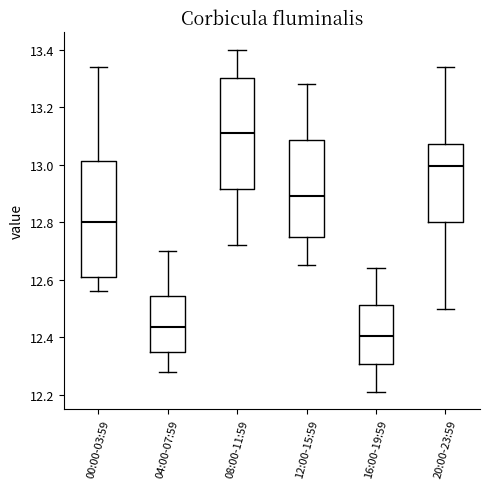

Reading left to right, transcribe this box plot: for each box, give where its median line is, the range the box spans, and where its two whiskers end, as read against the y-axis. The values are not printed on the chart, so give them approximately, as read against the axis.

00:00-03:59: median 12.80, box 12.62 to 13.02, whiskers 12.56 to 13.34
04:00-07:59: median 12.44, box 12.36 to 12.54, whiskers 12.28 to 12.70
08:00-11:59: median 13.12, box 12.92 to 13.30, whiskers 12.72 to 13.40
12:00-15:59: median 12.90, box 12.74 to 13.08, whiskers 12.66 to 13.28
16:00-19:59: median 12.40, box 12.30 to 12.52, whiskers 12.22 to 12.64
20:00-23:59: median 13.00, box 12.80 to 13.08, whiskers 12.50 to 13.34